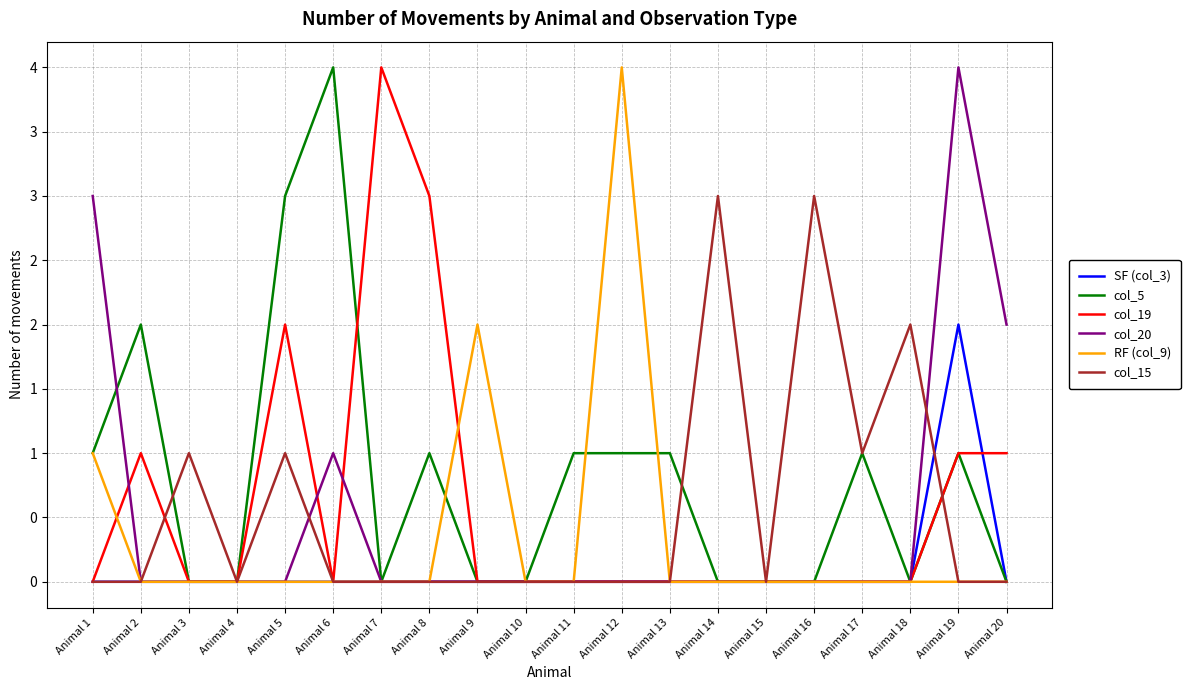

True or false: SF (col_3) and RF (col_9) intersect in this chart.

False